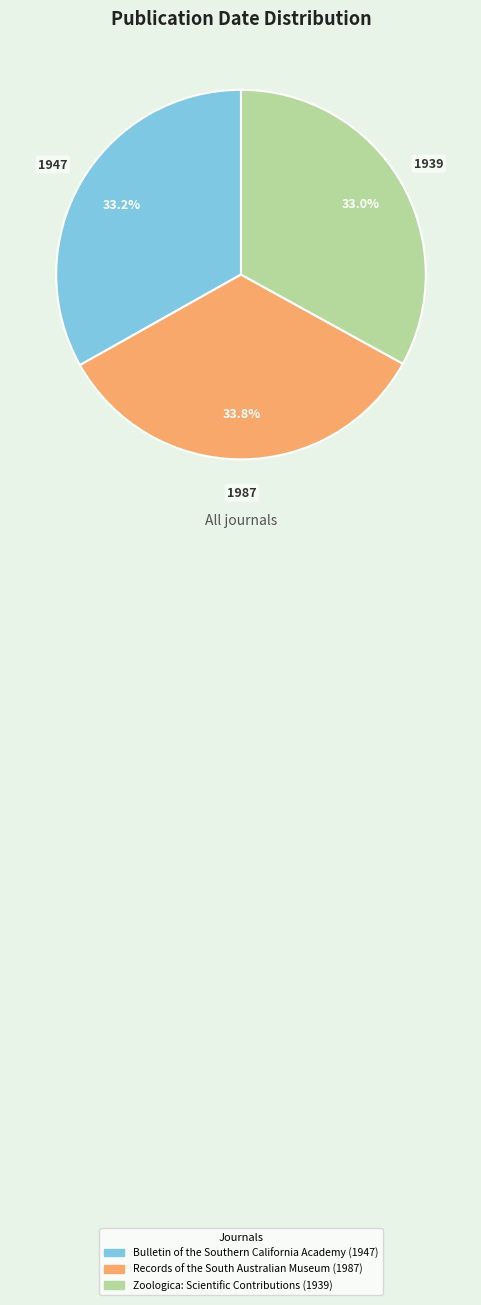

True or false: Zoologica: Scientific Contributions (1939) accounts for 42% of the total.

False